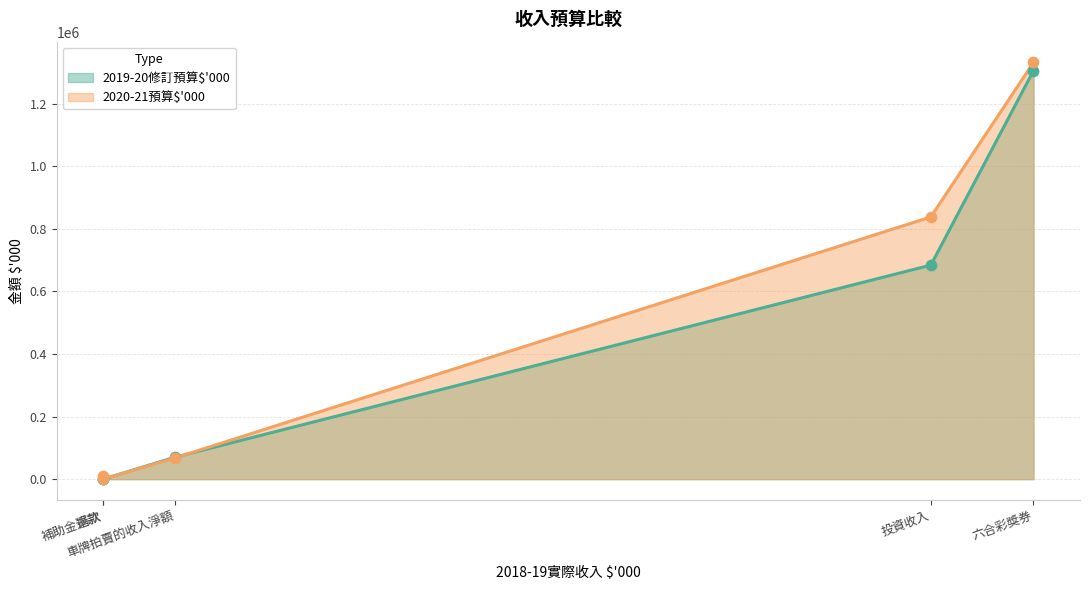

Is the value of 2019-20修訂預算$'000 at 投資收入 greater than the value of 2020-21預算$'000 at 補助金退款?

Yes